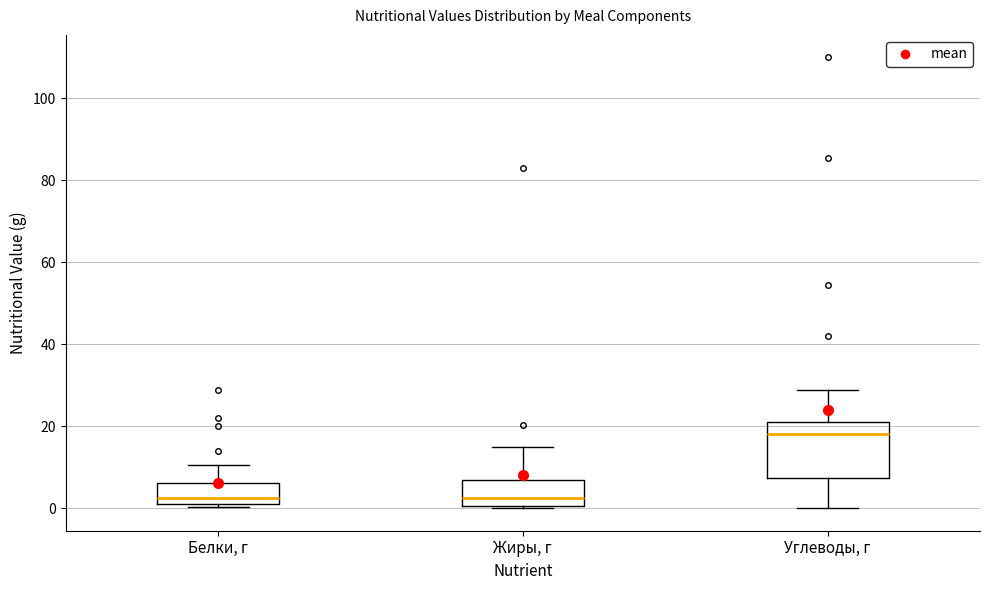

Which box has the highest median line?

Углеводы, г